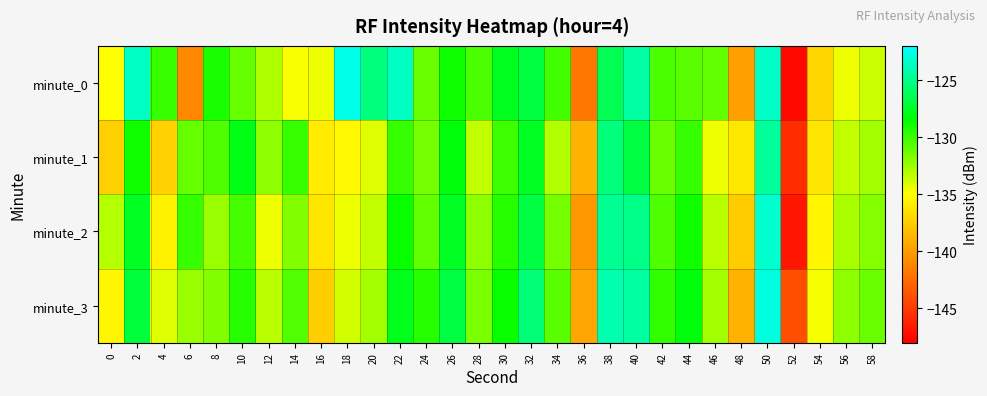

At which category is the sum across all series the highest?

50